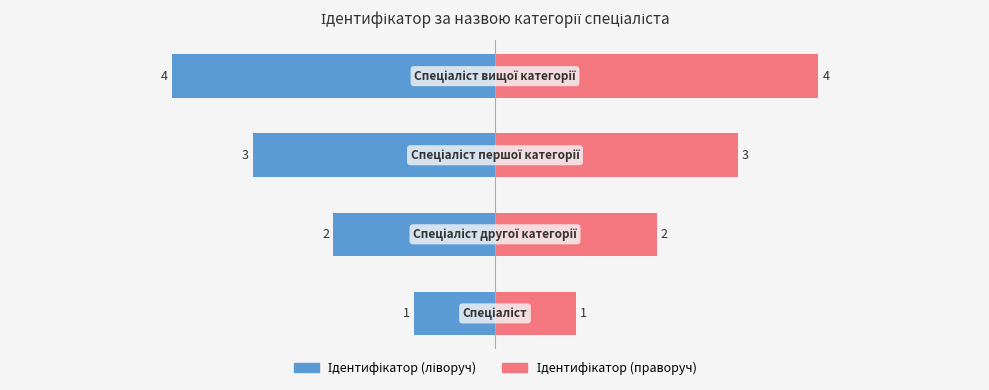

How many values in the Ідентифікатор (left) series are below -2?

2